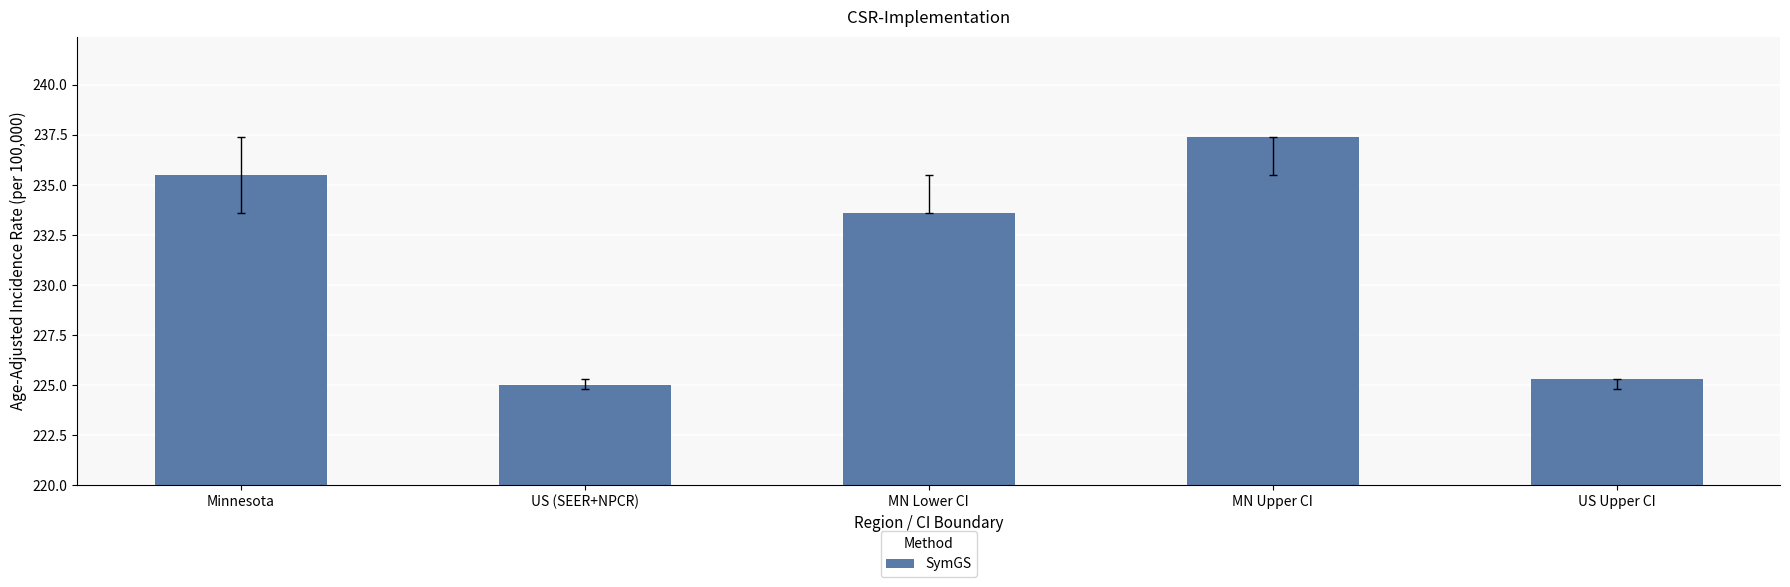

Reading right to left, what are all the values shown in this chart?

US Upper CI=225.3	MN Upper CI=237.4	MN Lower CI=233.6	US (SEER+NPCR)=225.0	Minnesota=235.5